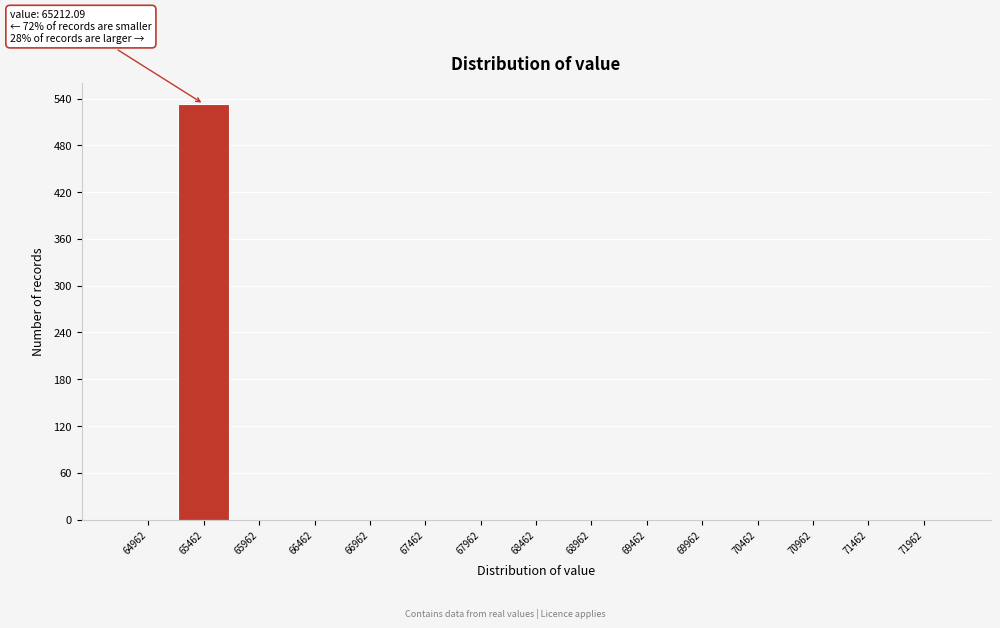

Over which range of the x-axis is the bar tallest?

65200 to 65700